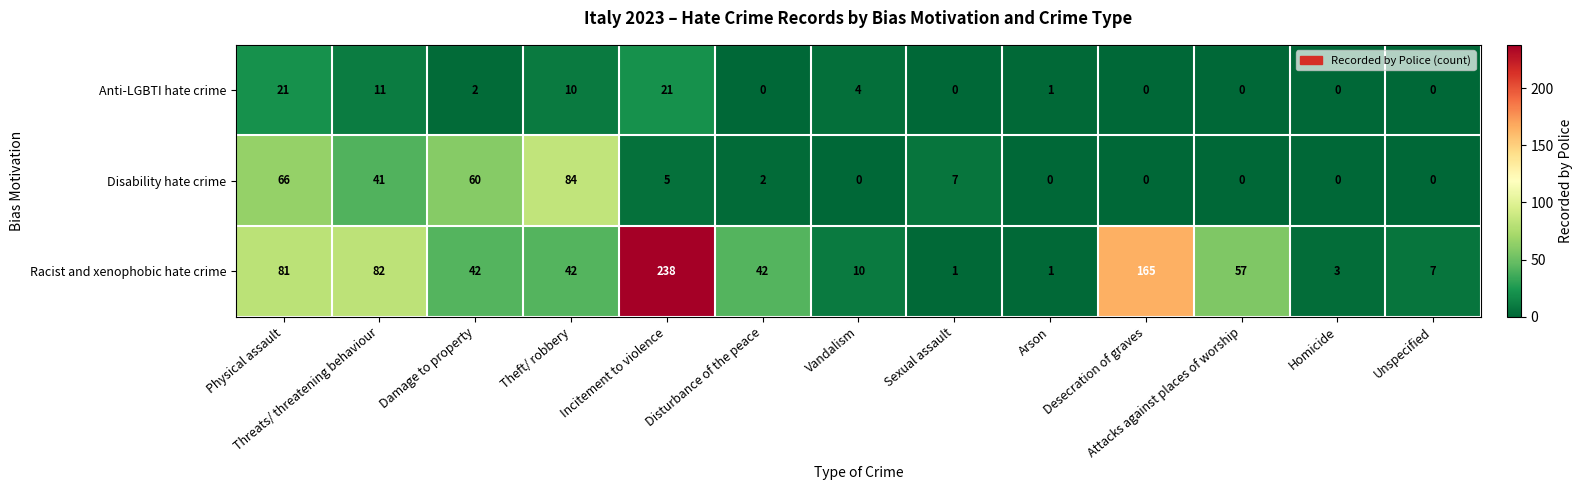

Is it true that Disability hate crime equals 0 at Unspecified?

True